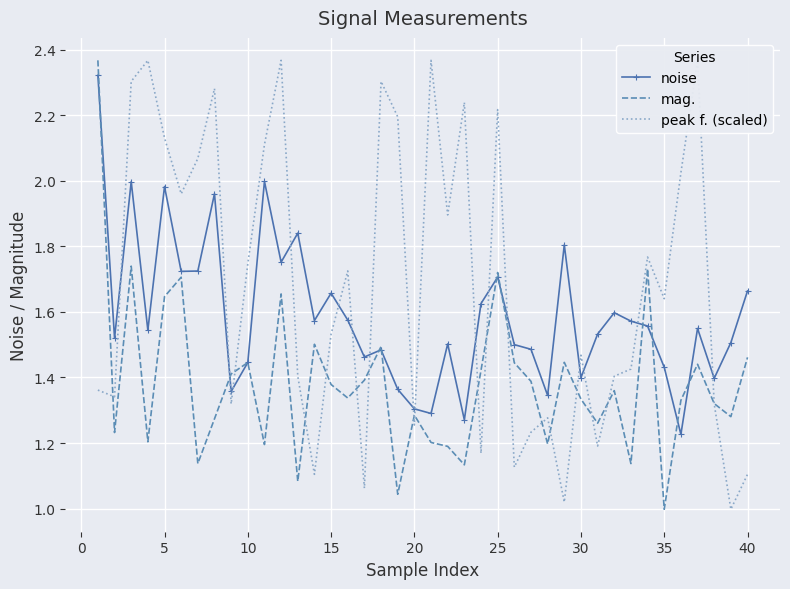

How many interior local valleys does the noise series have?

13